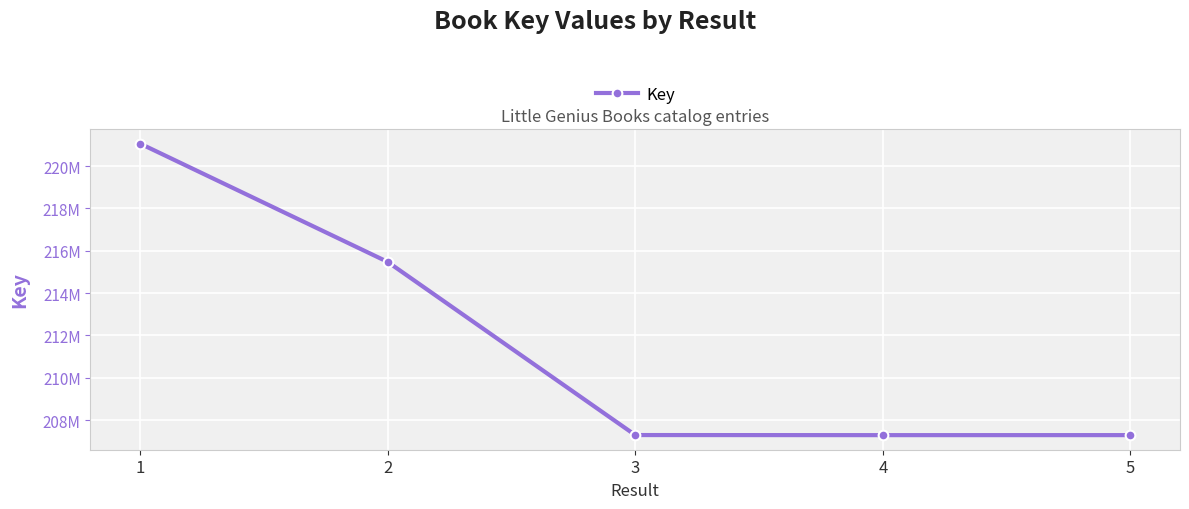

Does the chart have visible grid lines?

Yes